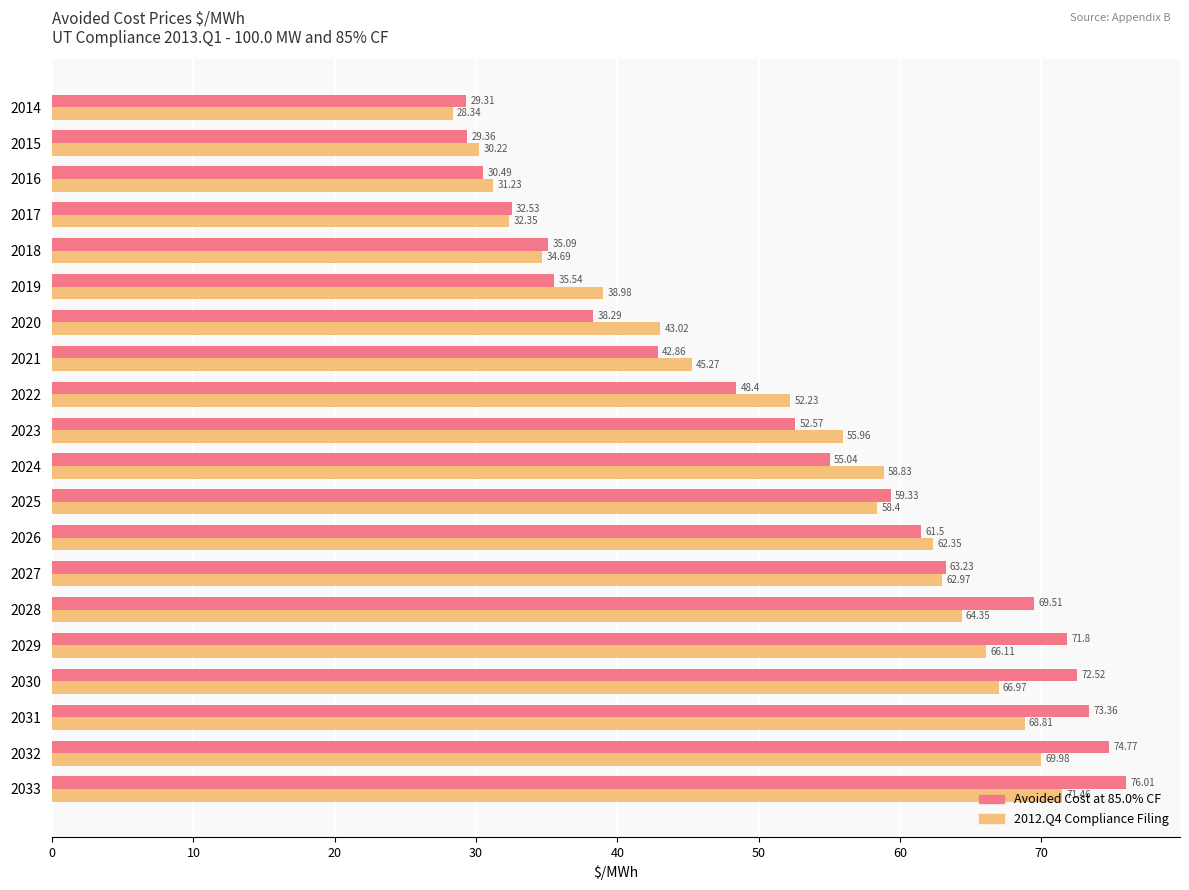

What is the average value of the 2012.Q4 Compliance Filing series?

52.1